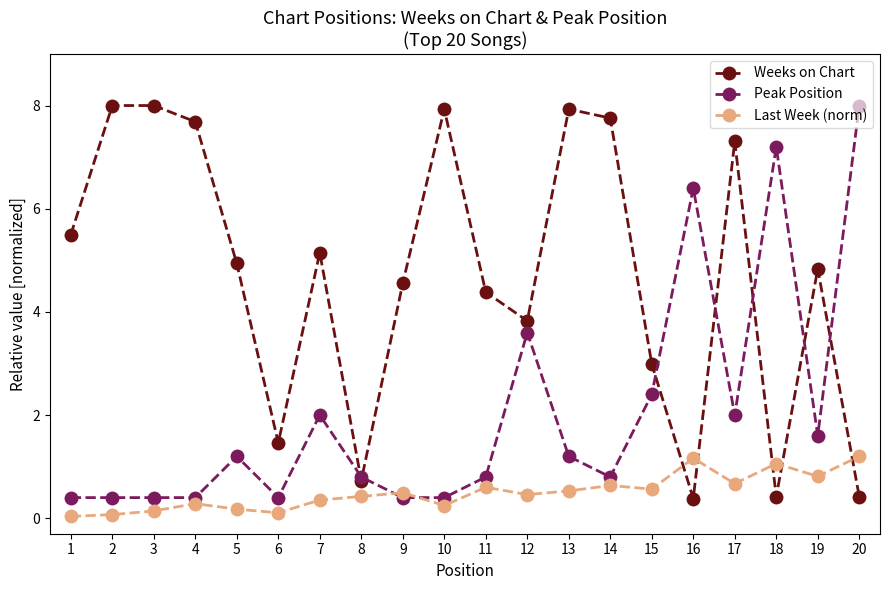

Is it true that Weeks on Chart equals 2.8 at 14?

False